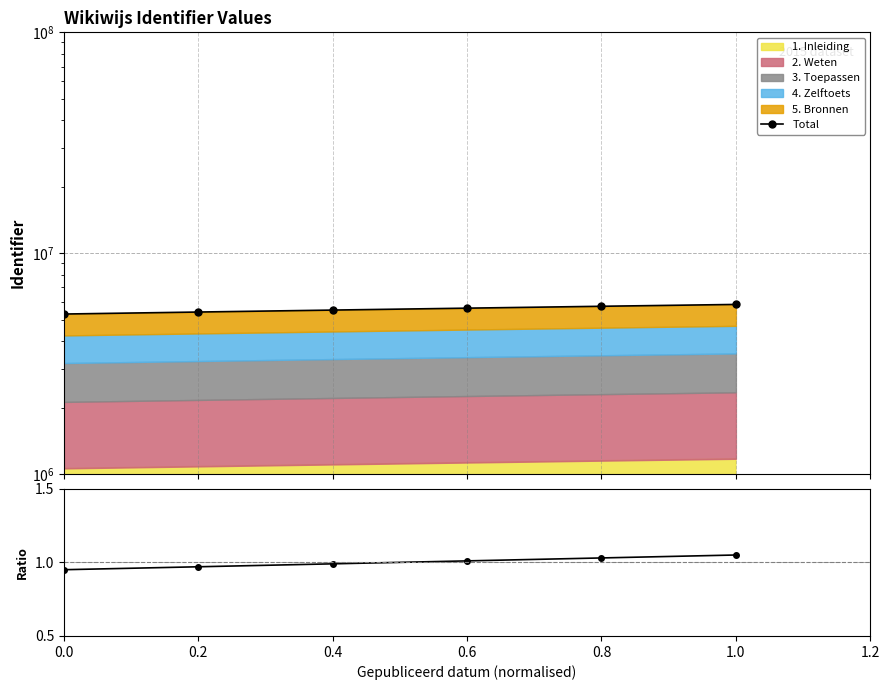

Where does the Total series first go above 5636851?

0.6